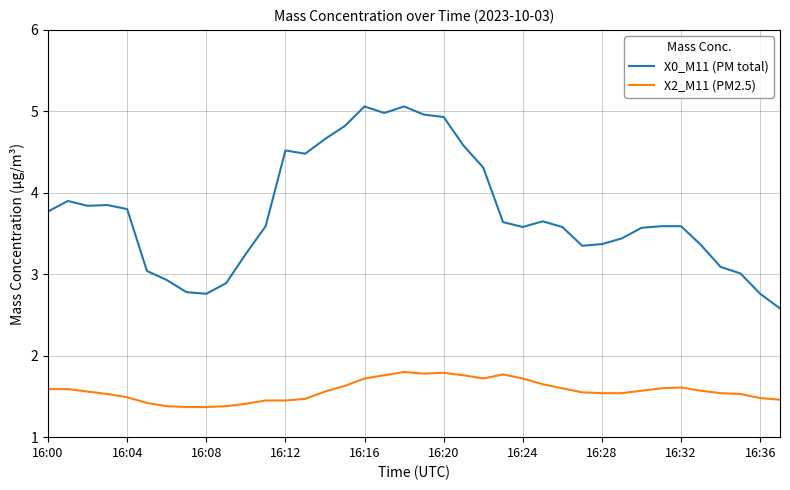

Rank the series by their maximum value, from highest to lowest.

X0_M11 (PM total), X2_M11 (PM2.5)